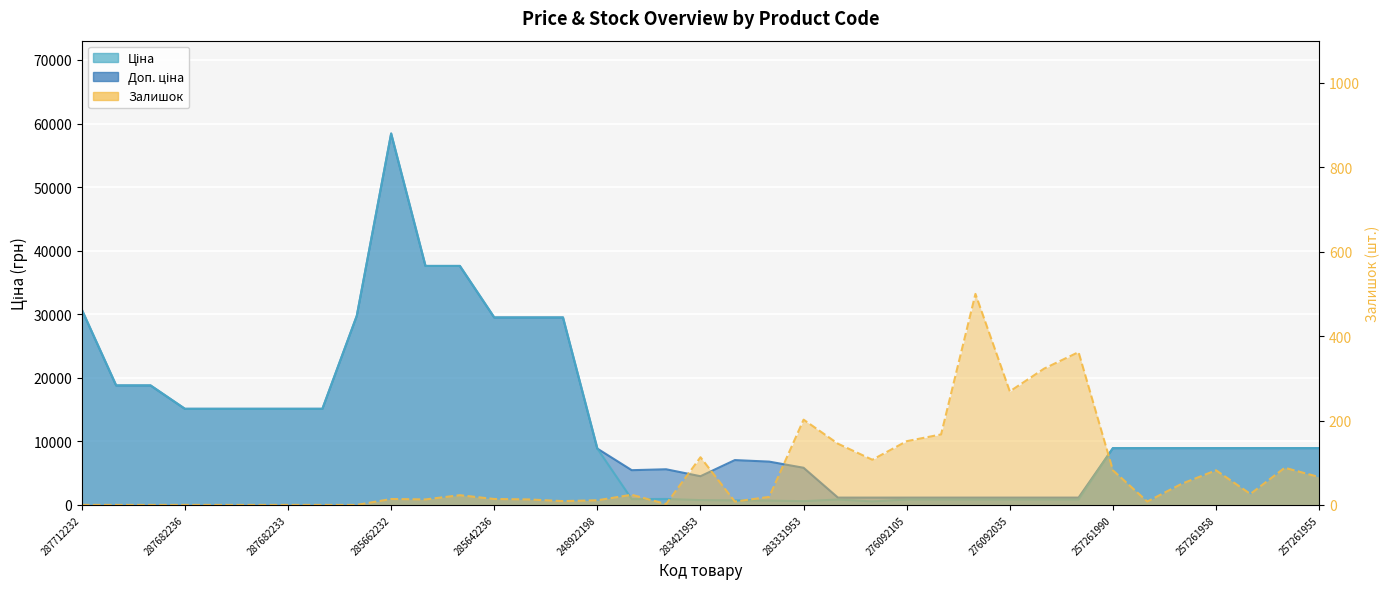

In Ціна, how many points are lower than both neighbors (excluding endpoints)?

3